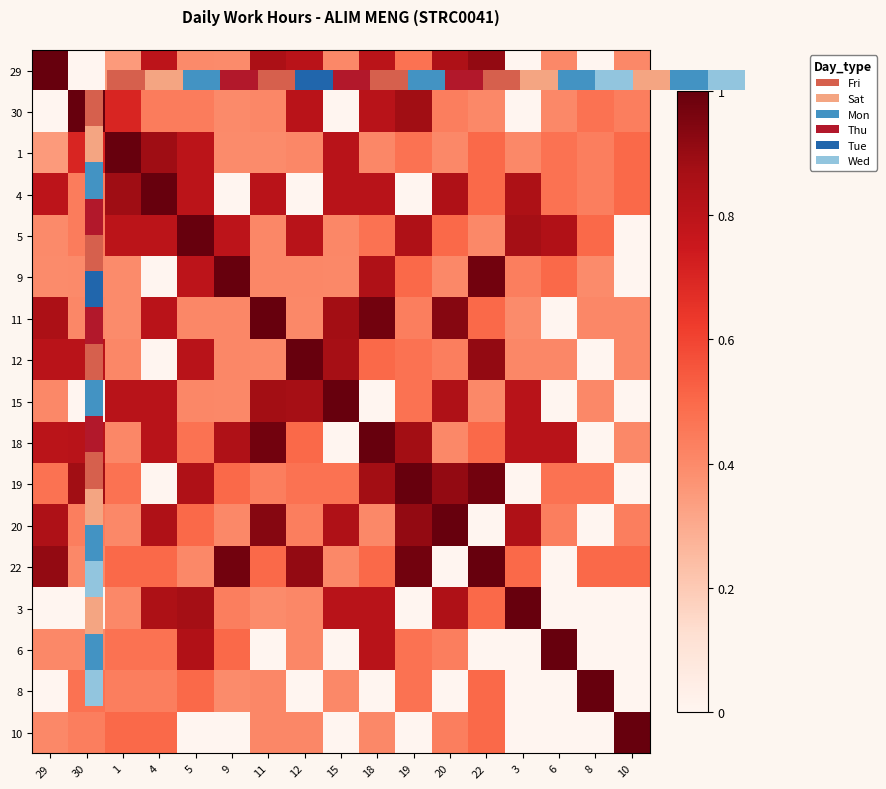

What is the difference between the 18 values at 4 and 11?

0.2